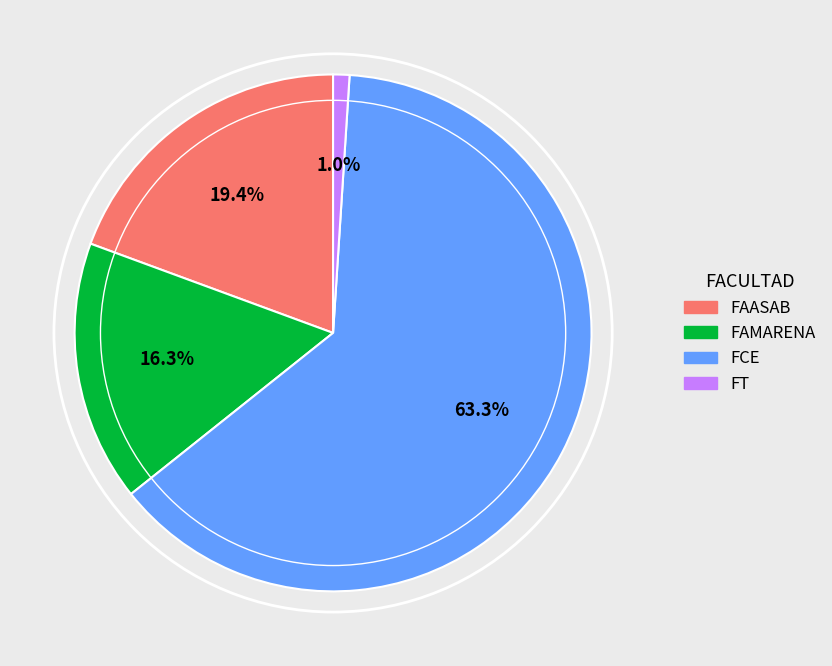

To the nearest percent, what percentage of the pie is FAMARENA?

16%